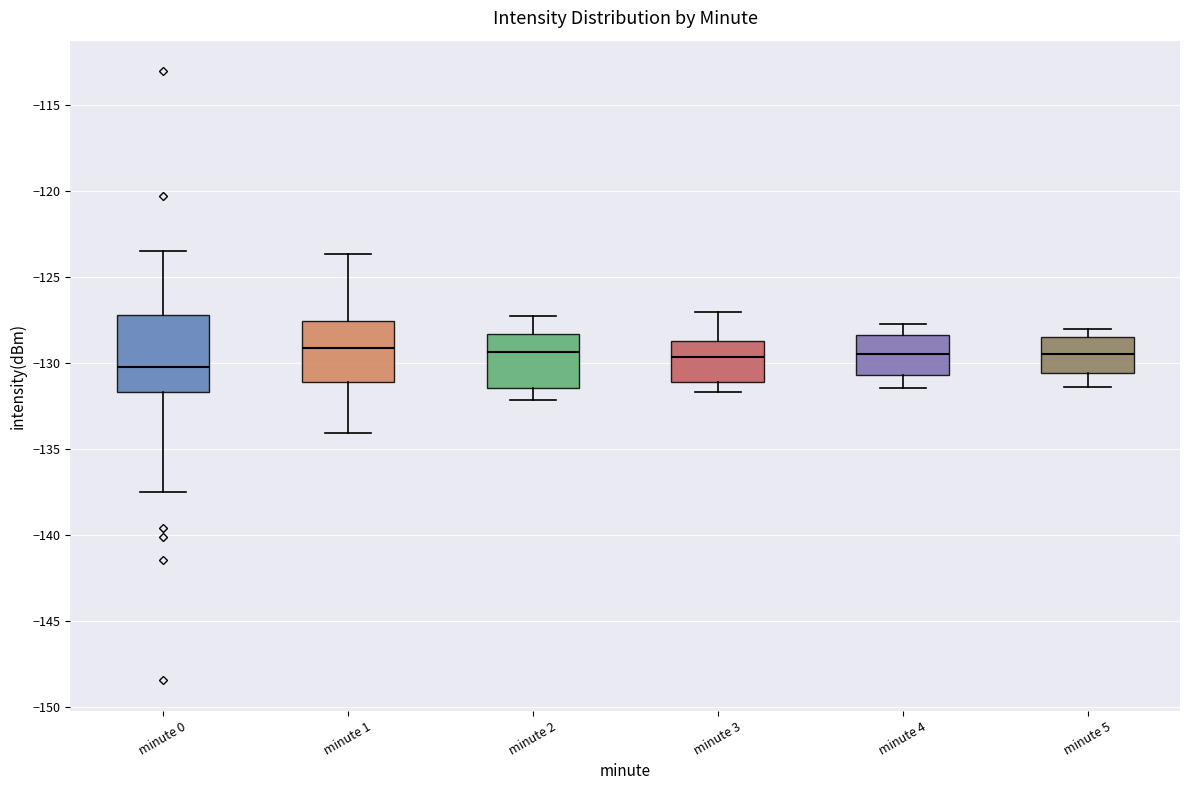

Reading left to right, transcribe this box plot: for each box, give where its median line is, the range the box spans, and where its two whiskers end, as read against the y-axis. The values are not printed on the chart, so give them approximately, as read against the axis.

minute 0: median -130.0, box -131.5 to -127.0, whiskers -137.5 to -123.5
minute 1: median -129.0, box -131.0 to -127.5, whiskers -134.0 to -123.5
minute 2: median -129.5, box -131.5 to -128.5, whiskers -132.0 to -127.0
minute 3: median -129.5, box -131.0 to -128.5, whiskers -131.5 to -127.0
minute 4: median -129.5, box -130.5 to -128.5, whiskers -131.5 to -127.5
minute 5: median -129.5, box -130.5 to -128.5, whiskers -131.5 to -128.0